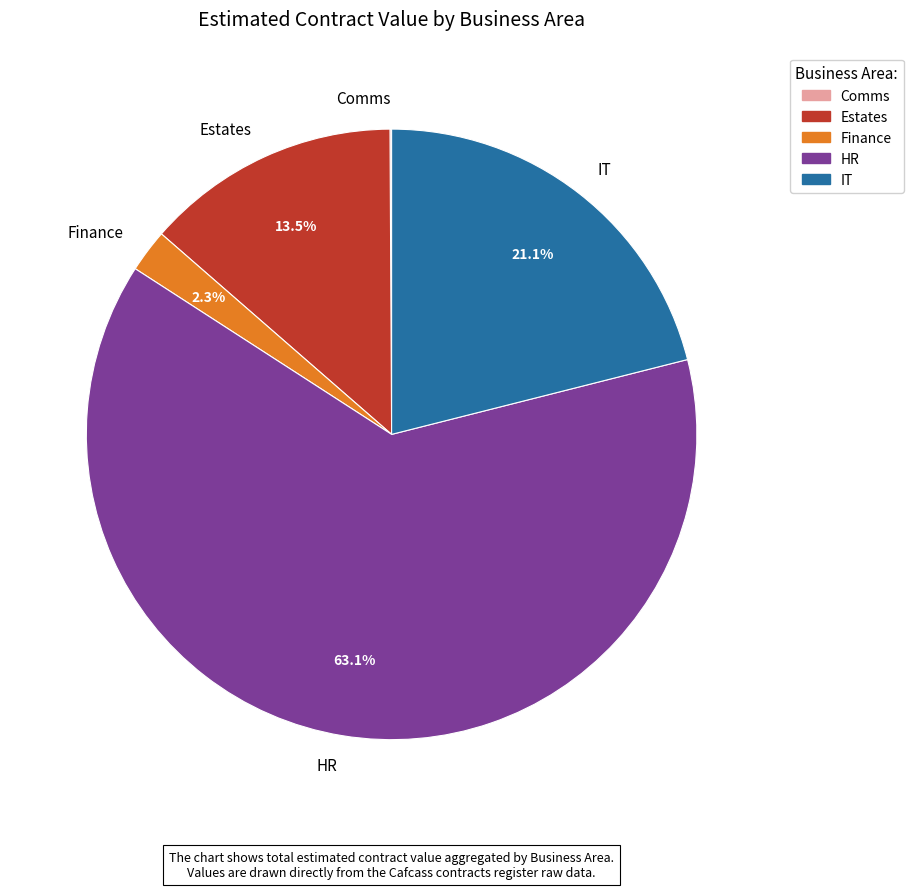

The Estates slice represents 1% of the pie. True or false?

False